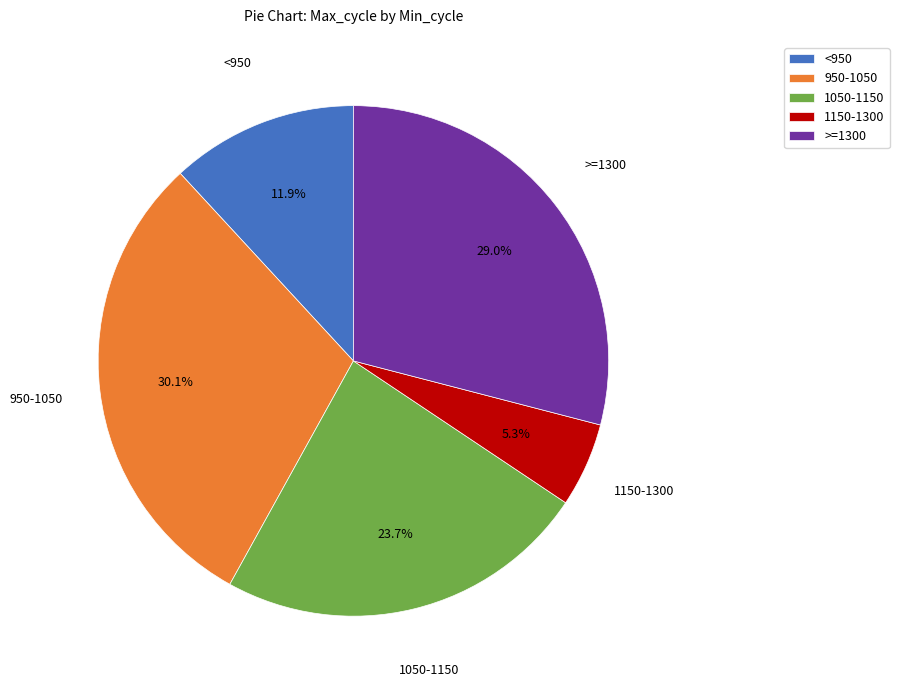

Rank the categories by value from lowest to highest.

1150-1300, <950, 1050-1150, >=1300, 950-1050